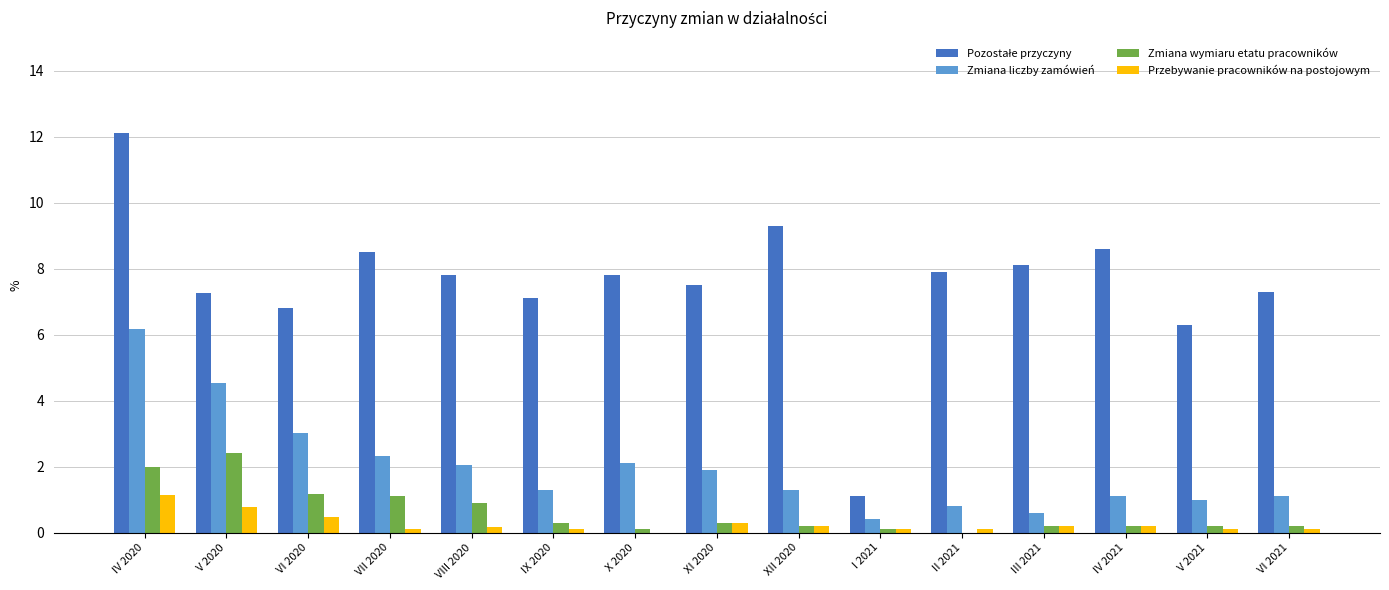

What is the sum of all Zmiana wymiaru etatu pracowników values?

9.4